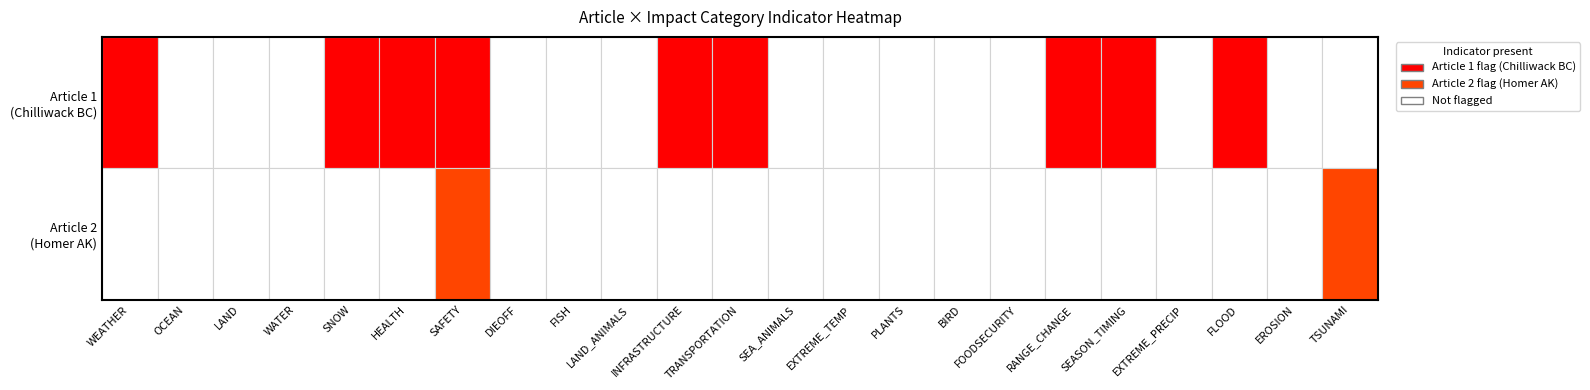

What is the average value of the SAFETY series?

1